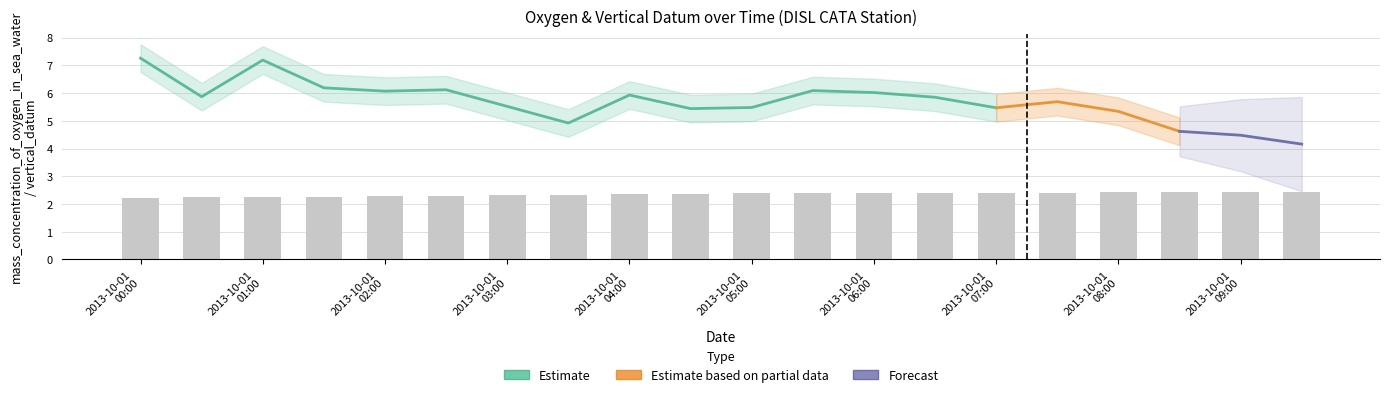

At which category does the chart reach its minimum across all series?

2013-10-01 00:00